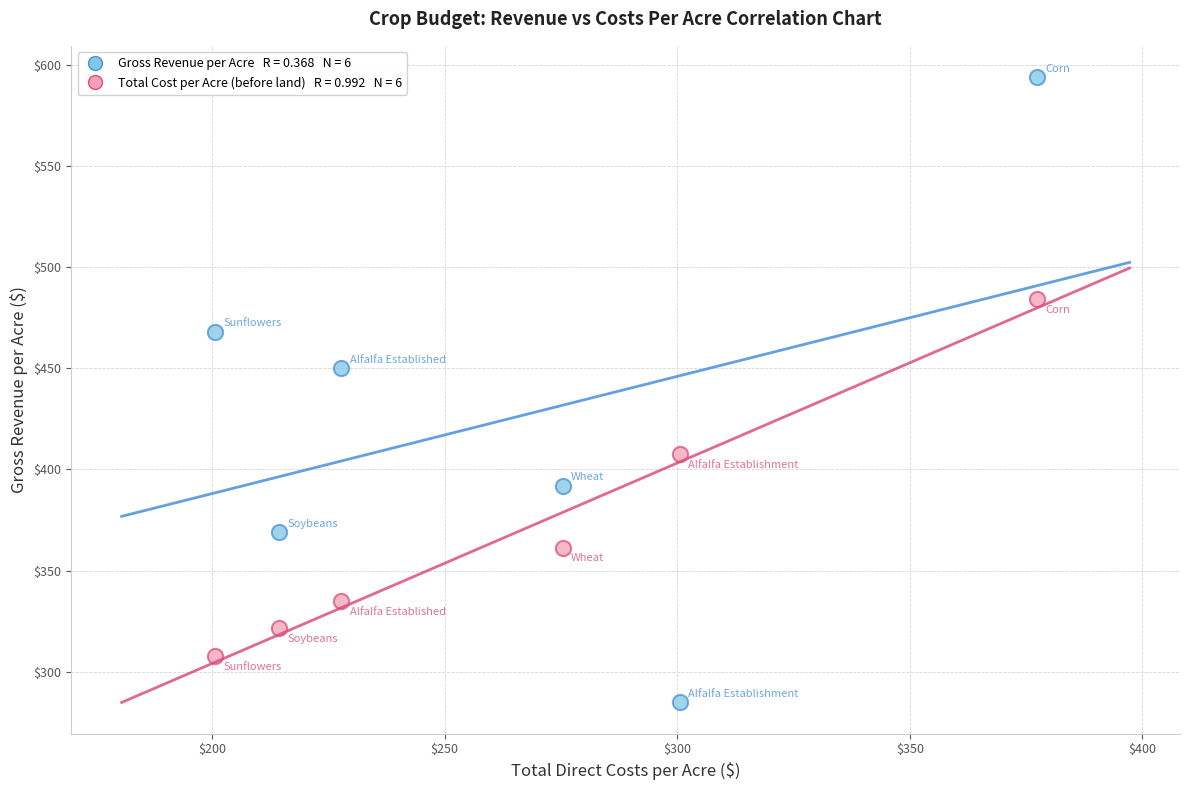

Across all series, what Y value is closest to 439?

450.0